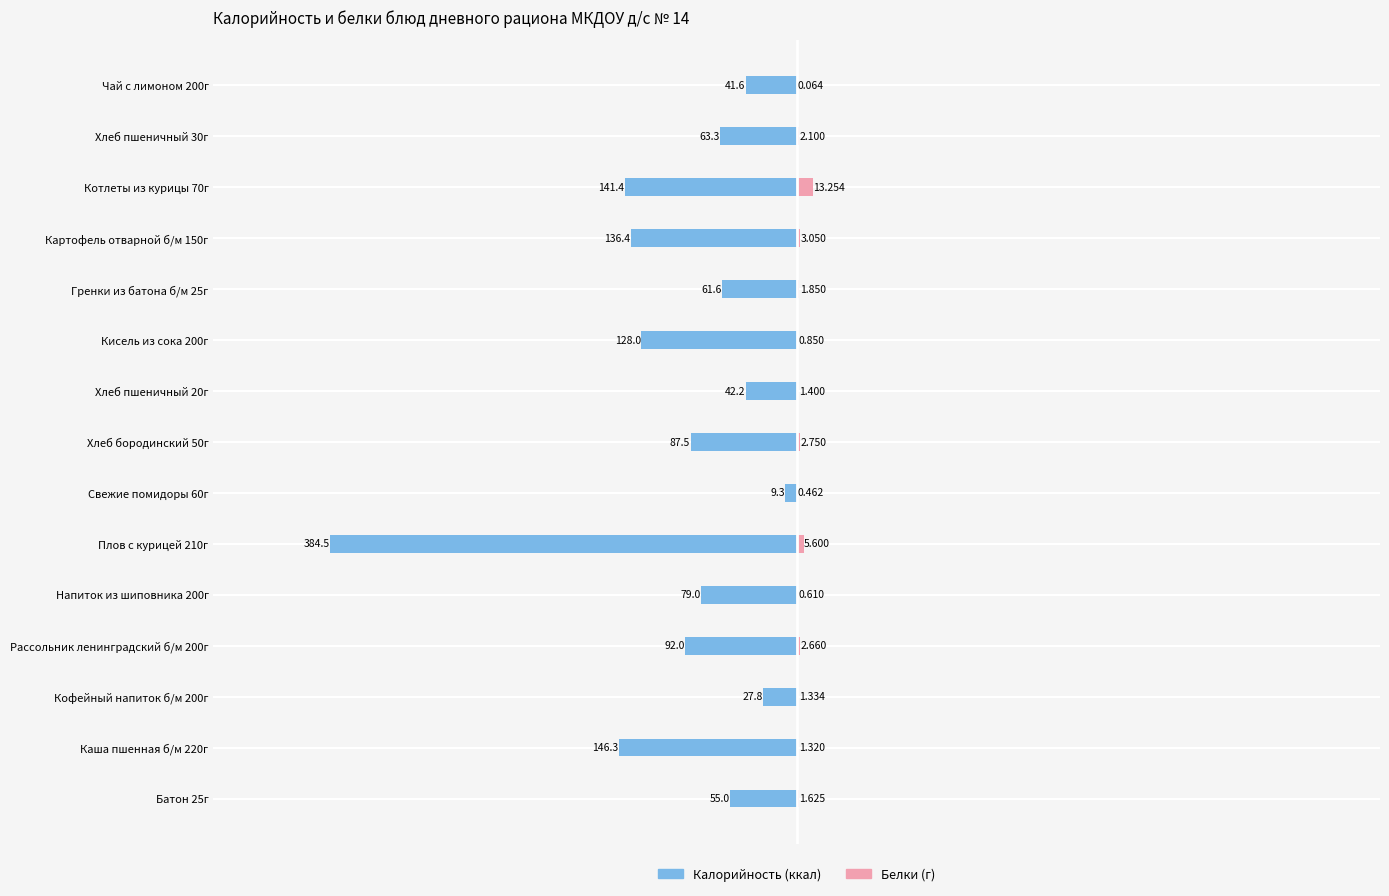

How many bars are there in each group?

2